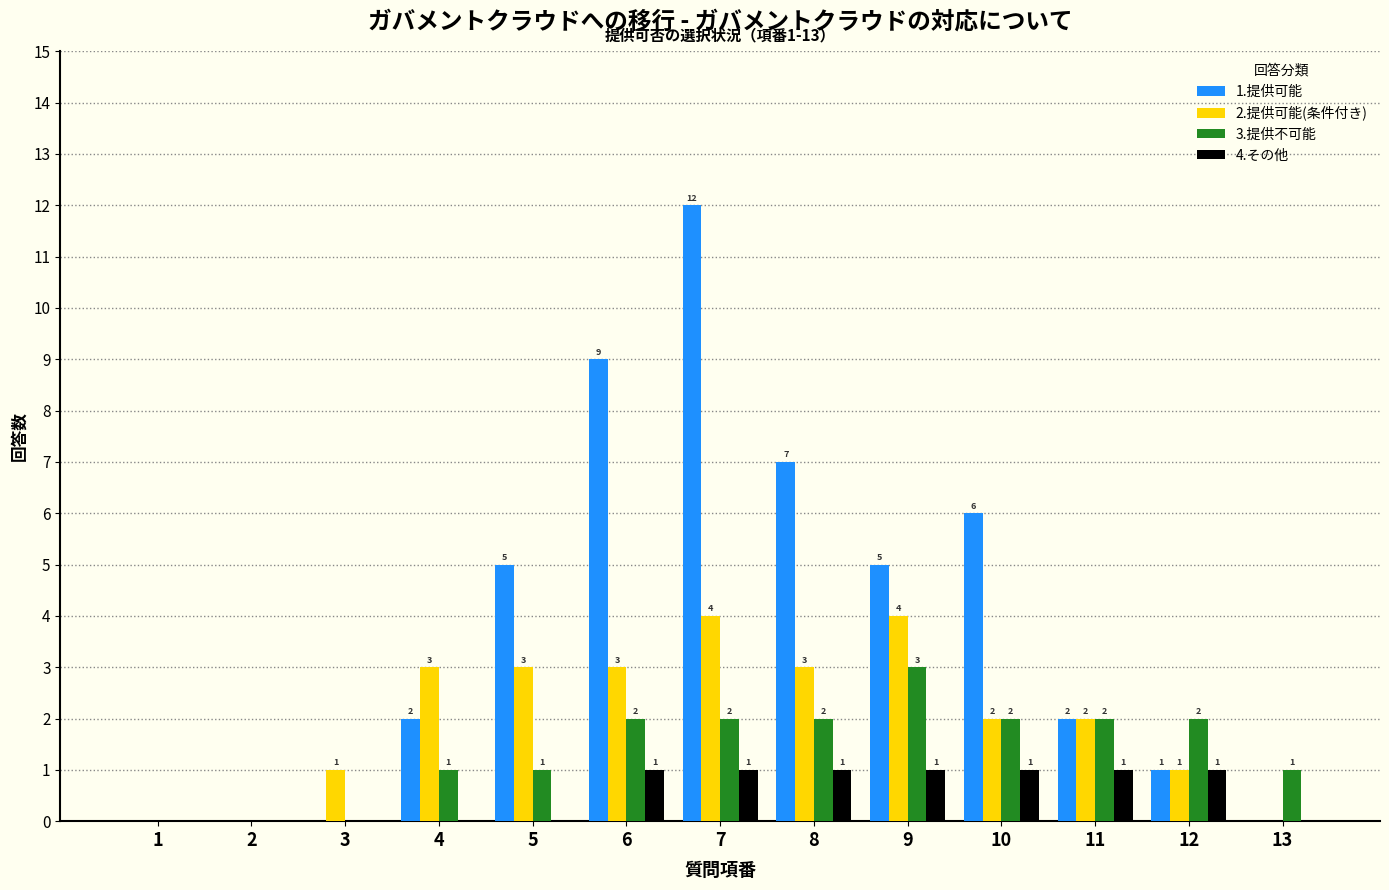

Reading right to left, list all the values displayed in this chart.

1.提供可能: 13=0	12=1	11=2	10=6	9=5	8=7	7=12	6=9	5=5	4=2	3=0	2=0	1=0
2.提供可能(条件付き): 13=0	12=1	11=2	10=2	9=4	8=3	7=4	6=3	5=3	4=3	3=1	2=0	1=0
3.提供不可能: 13=1	12=2	11=2	10=2	9=3	8=2	7=2	6=2	5=1	4=1	3=0	2=0	1=0
4.その他: 13=0	12=1	11=1	10=1	9=1	8=1	7=1	6=1	5=0	4=0	3=0	2=0	1=0